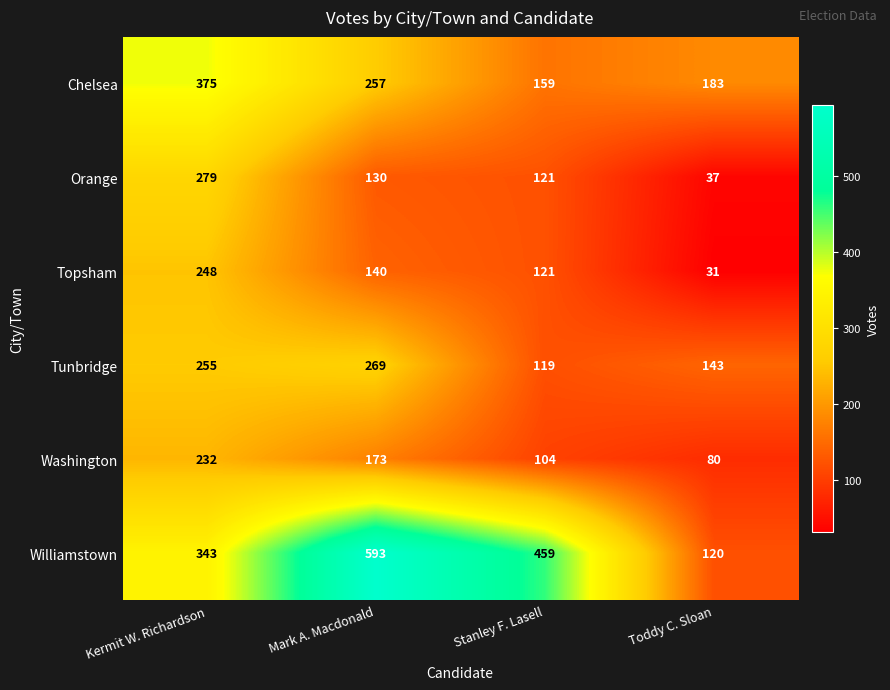

Which series has the widest spread of values?

Williamstown